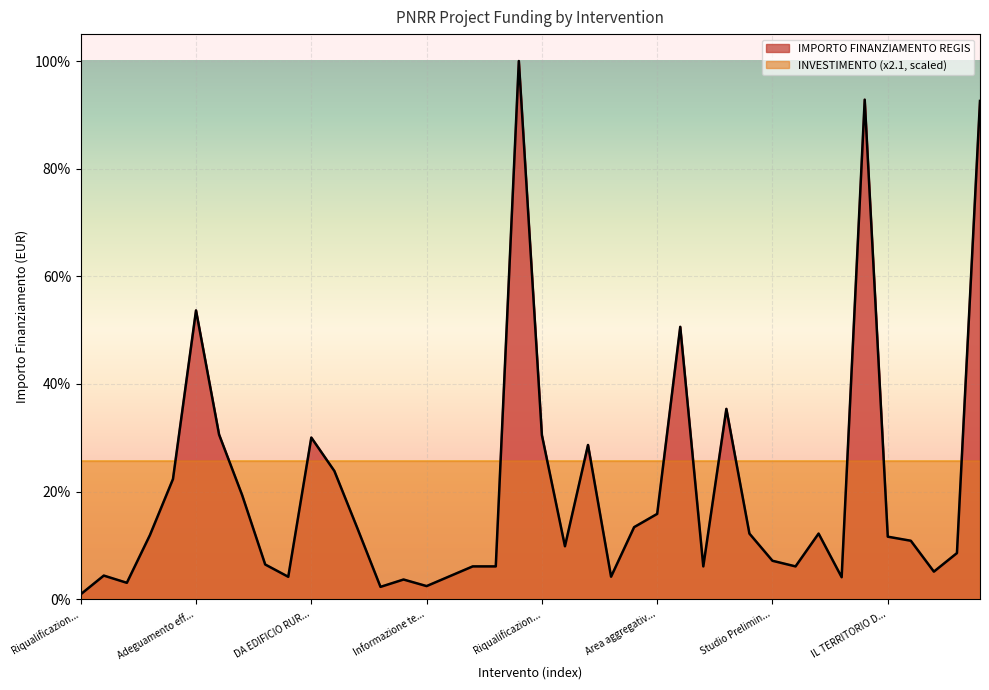

Between Completamento Greenway and CONNETTERSI PER RESTARE ATTRATTIVI, which is larger?

Completamento Greenway